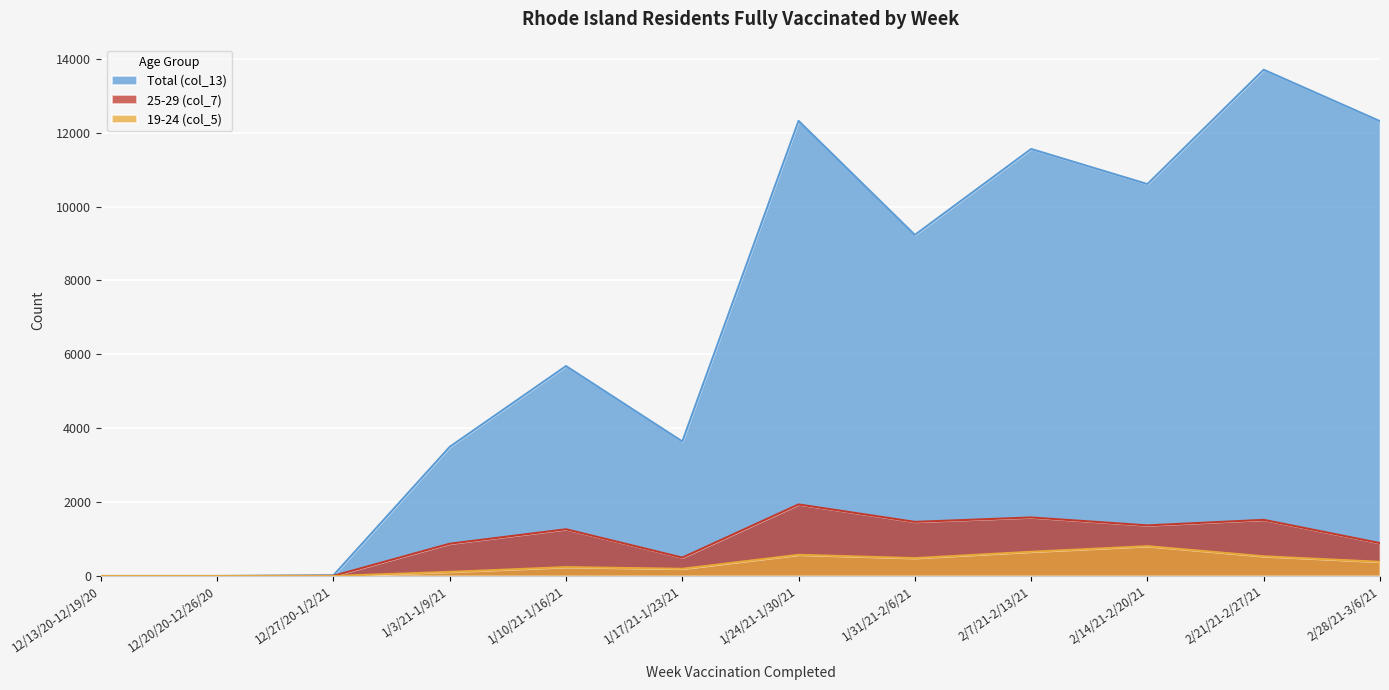

At which category does 25-29 (col_7) reach its first local peak?

1/10/21-1/16/21